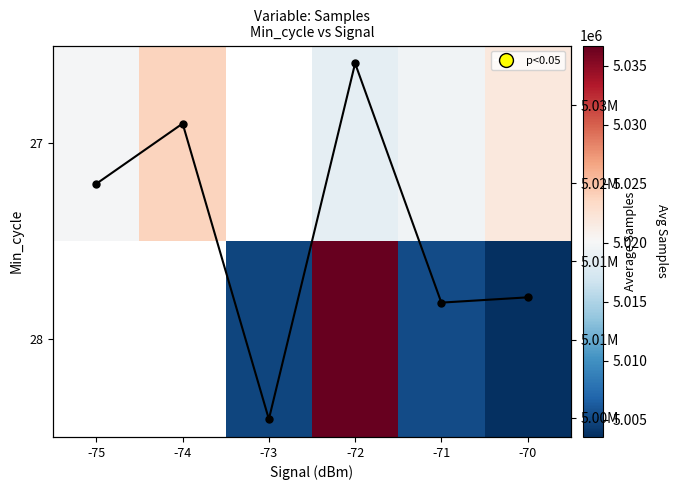

Is the value of Avg Samples at -74 greater than the value of 28 at -71?

Yes